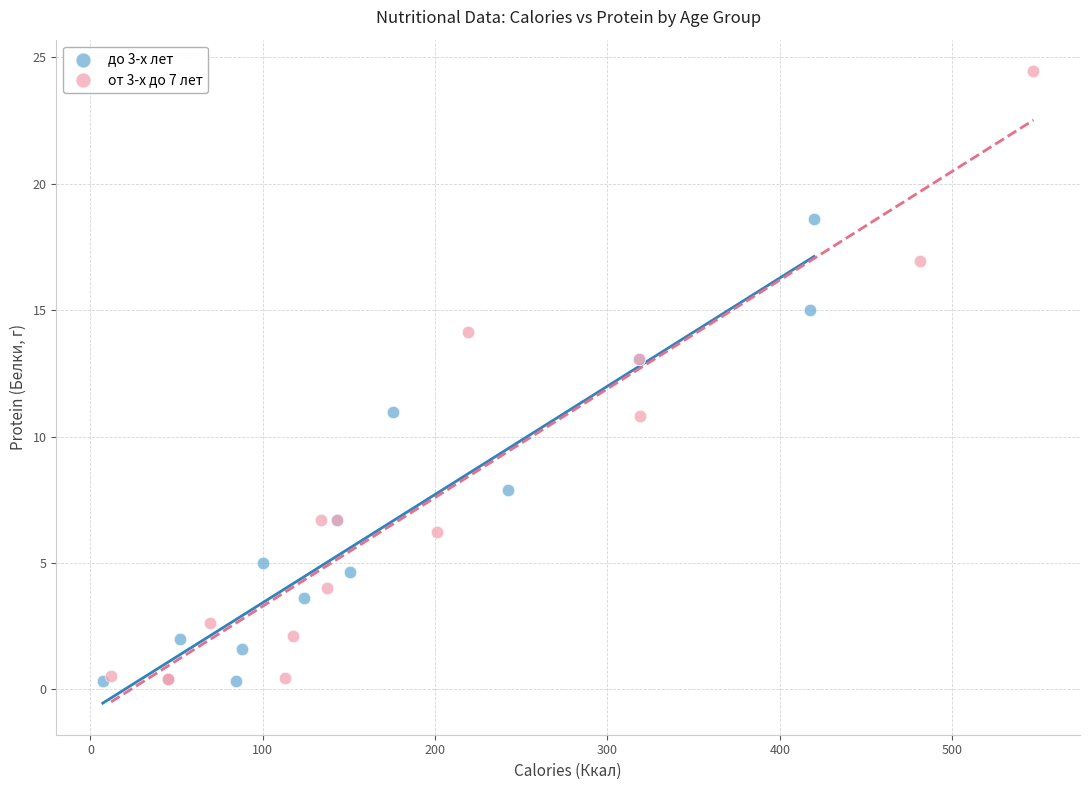

What are all the series names shown in the legend?

до 3-х лет, от 3-х до 7 лет